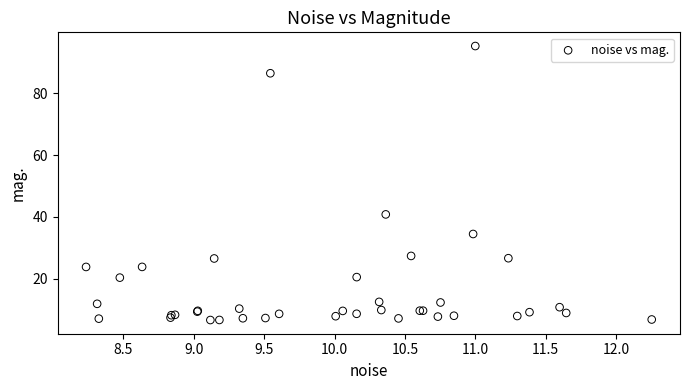

What Y value in the scatter plot is closest to 50?

40.8